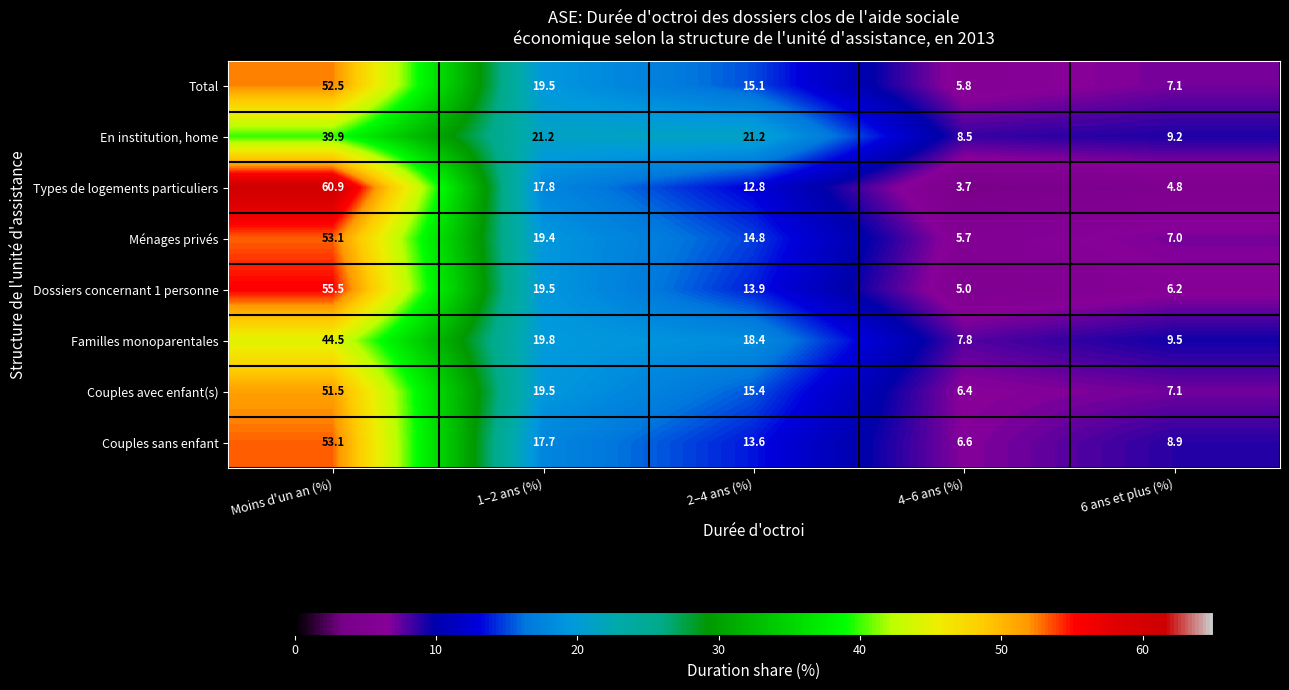

What is the total value across all series at 1–2 ans (%)?

154.4